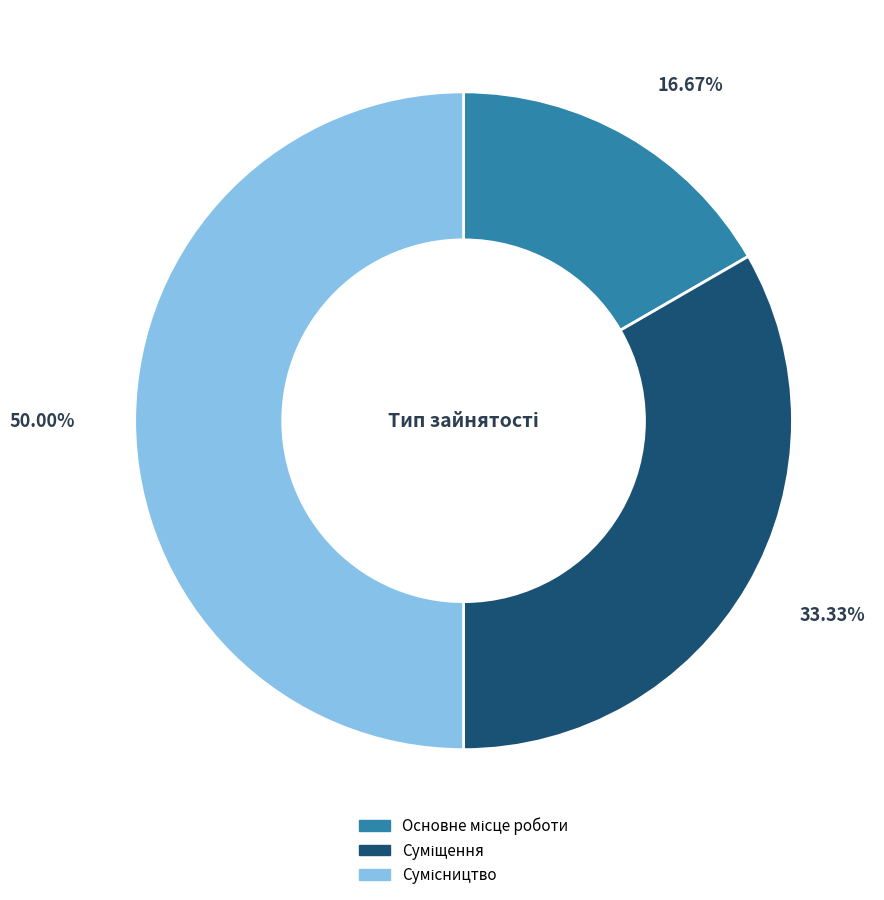

To the nearest percent, what is the combined percentage of Основне місце роботи and Суміщення?

50%